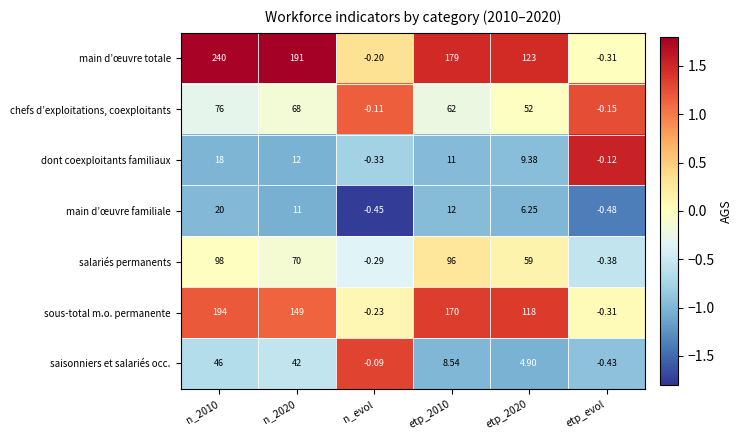

Is the value of main d’œuvre totale at etp_evol greater than the value of main d’œuvre familiale at n_2010?

No